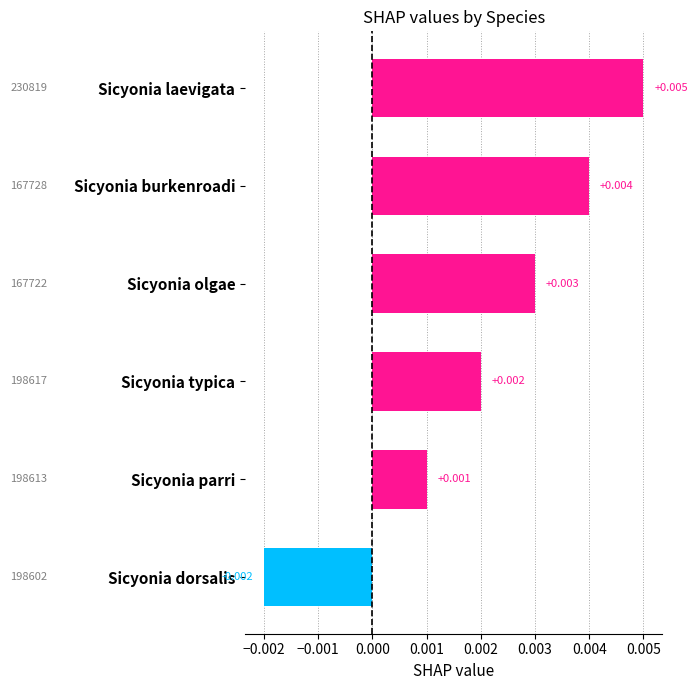

How many data points are above 0?

5